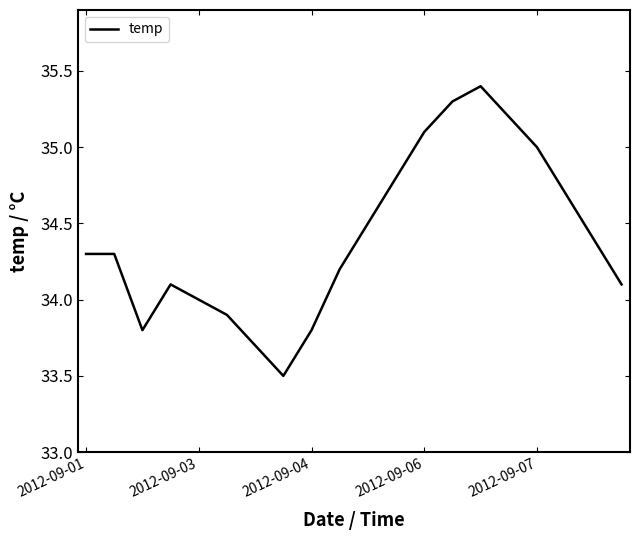

What is the greatest value displayed?

35.4